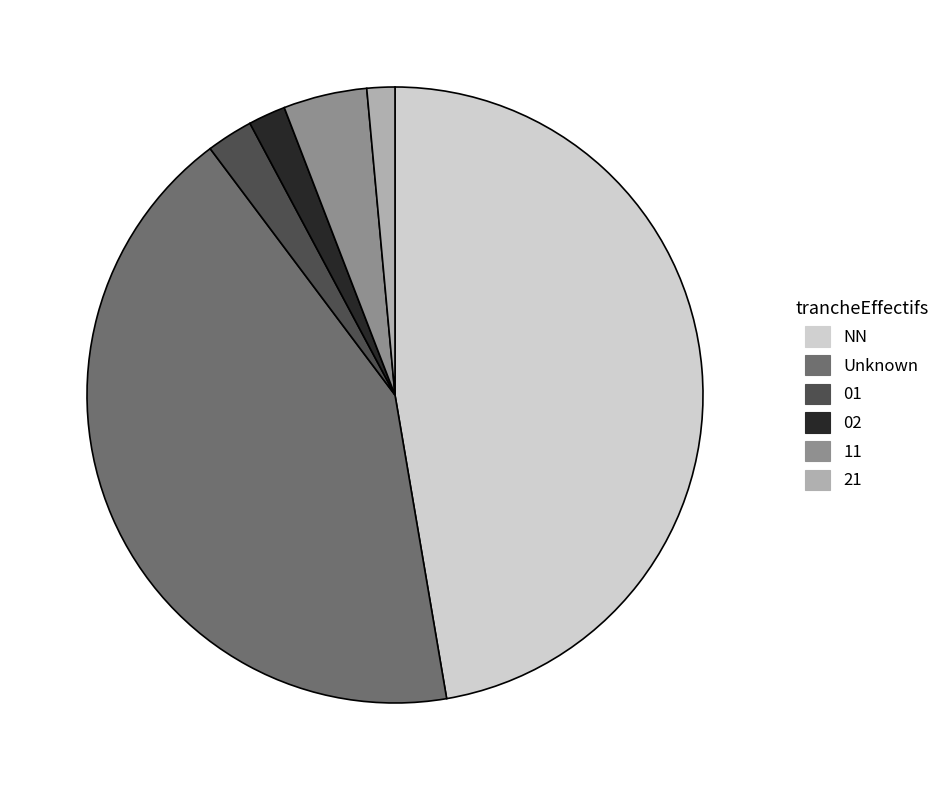

Is it true that 02 is 2% of the pie?

True